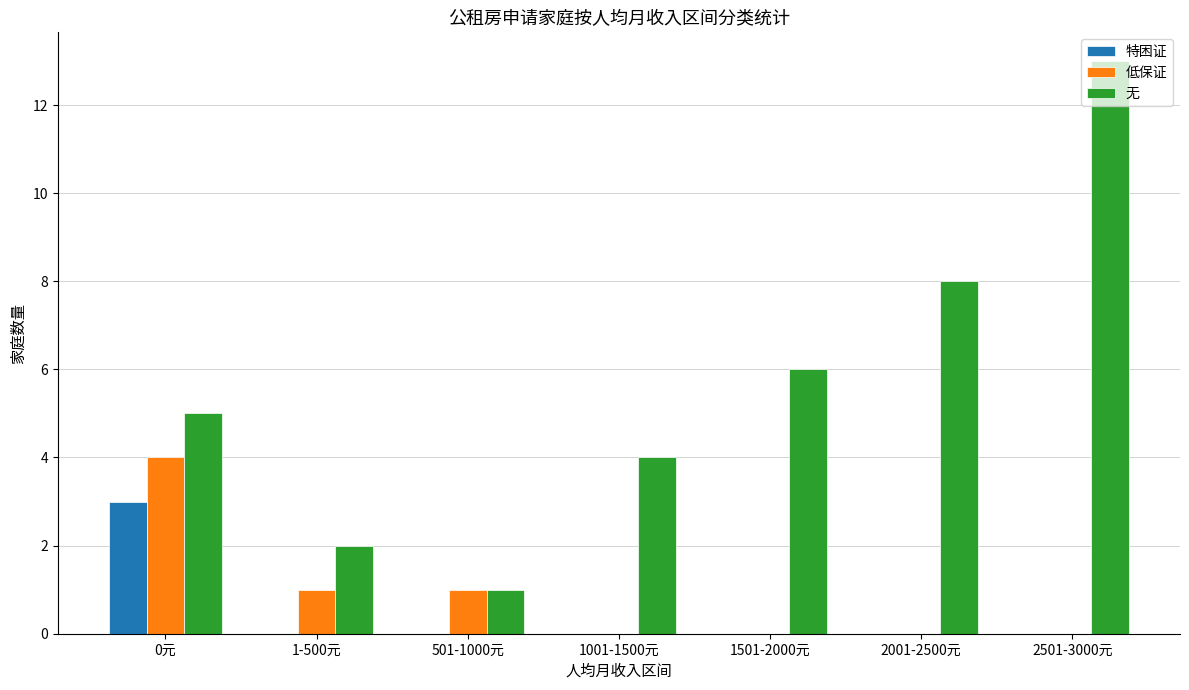

The 无 series shows 4 at 1001-1500元. True or false?

True